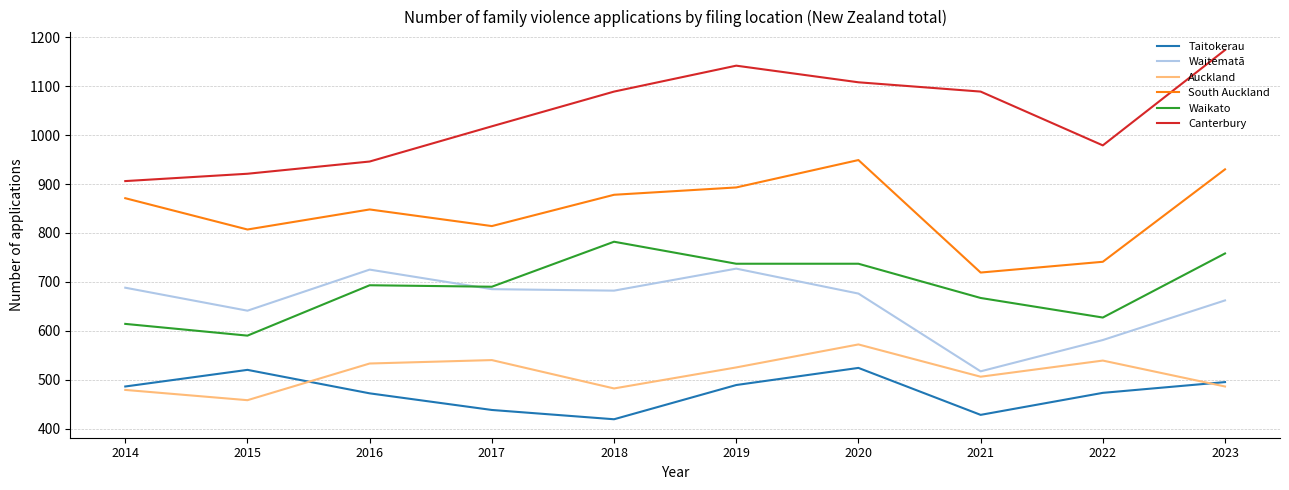

What value does the South Auckland series have at 2022, to the nearest 50?

750